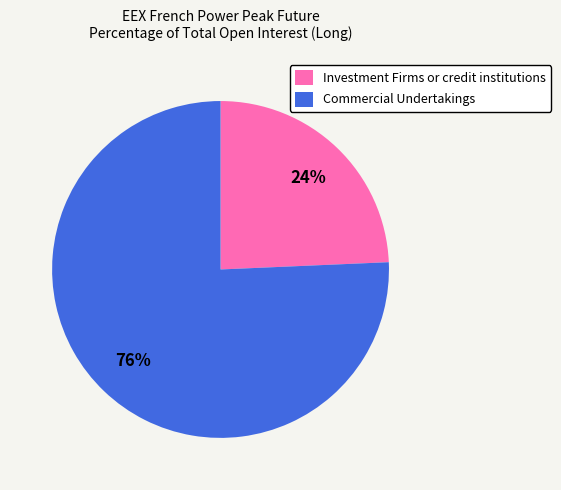

Between Investment Firms or credit institutions and Commercial Undertakings, which is larger?

Commercial Undertakings